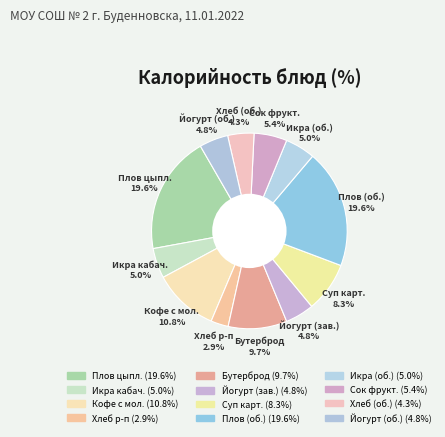

How many segments does this pie chart have?

12